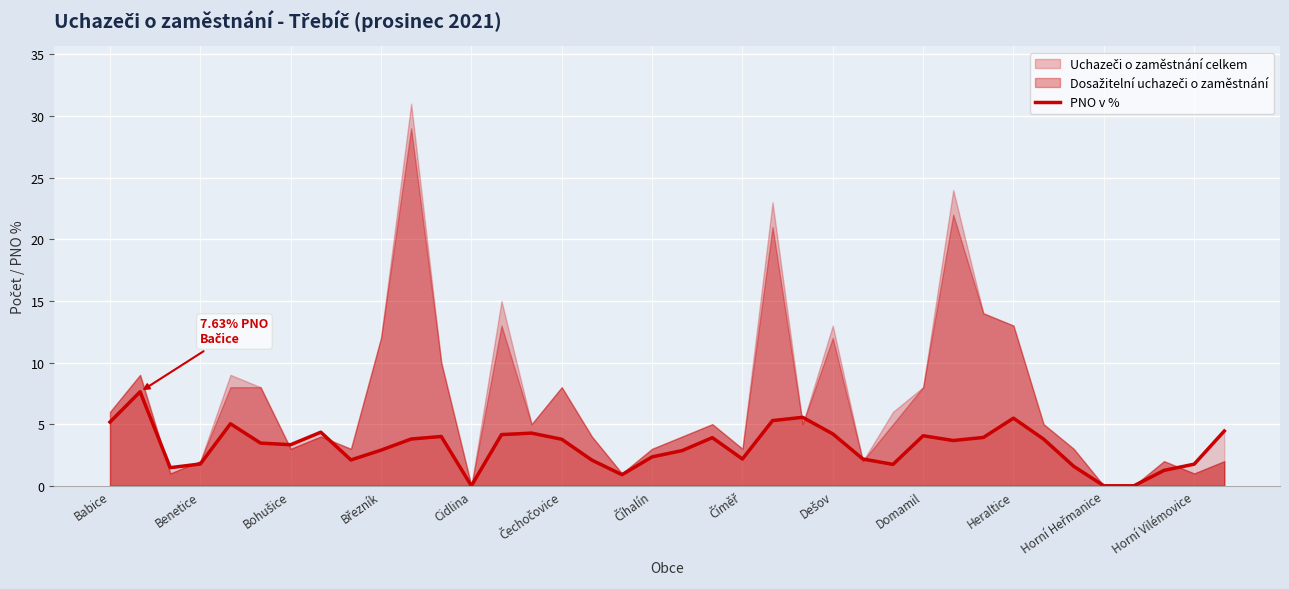

Read the value at Heraltice.

5.5